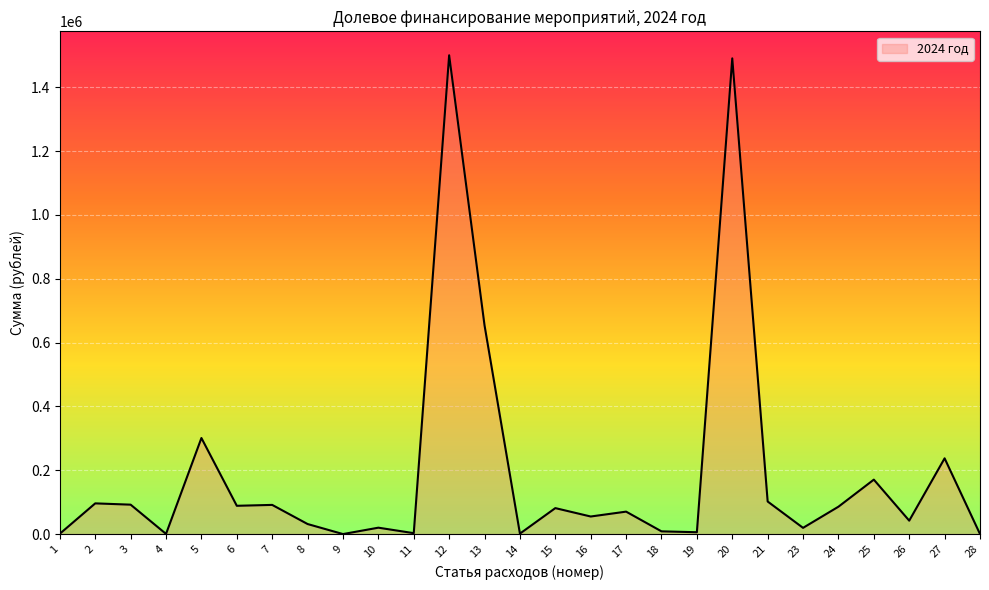

How many lines are shown in the chart?

1